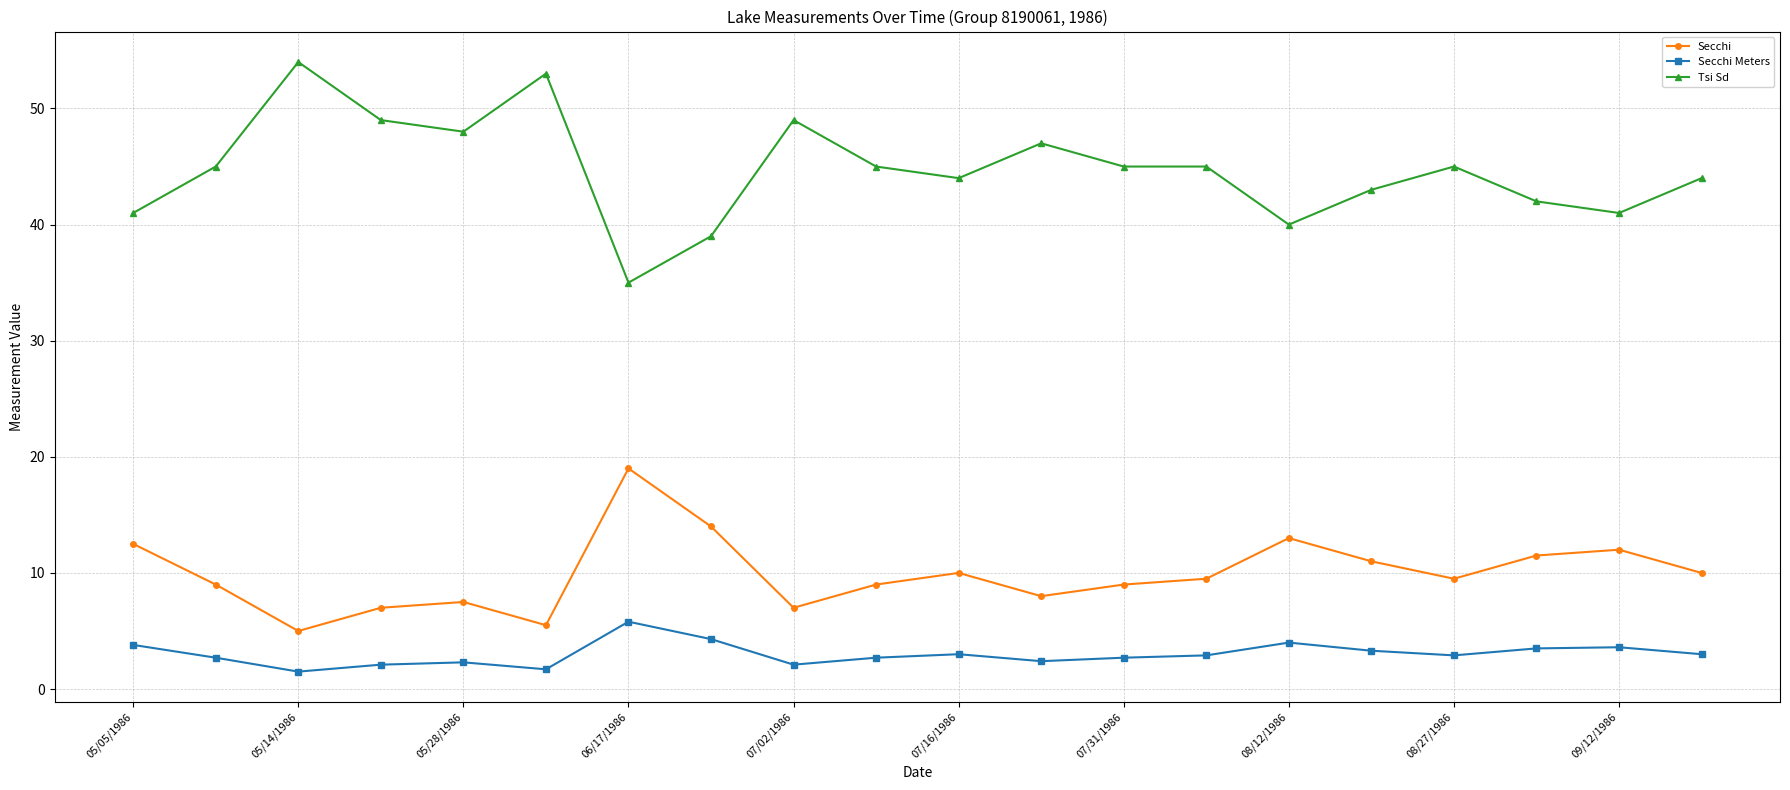

List the series in order of their overall mean, lowest first.

Secchi Meters, Secchi, Tsi Sd